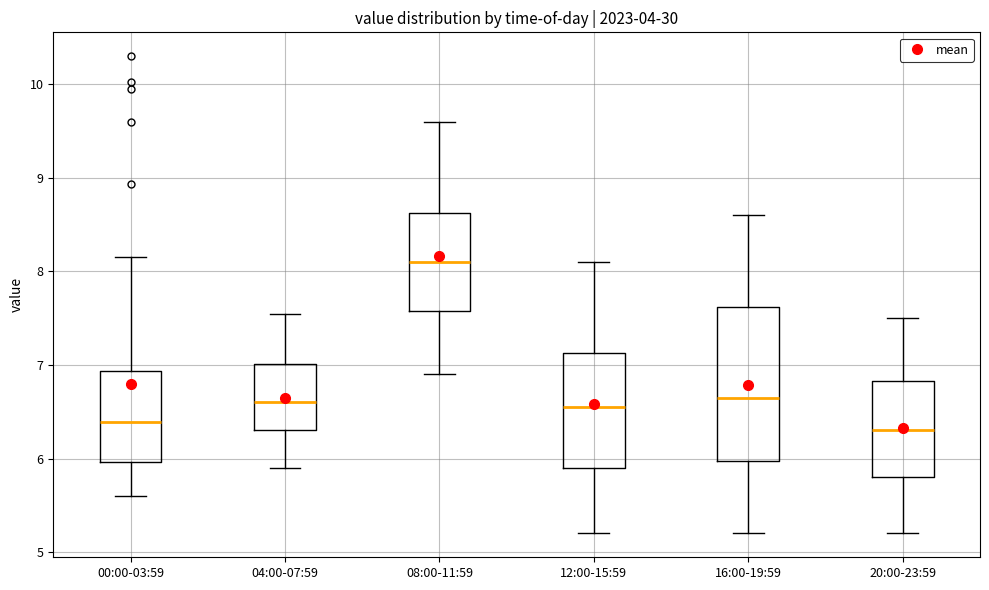

Reading left to right, transcribe this box plot: for each box, give where its median line is, the range the box spans, and where its two whiskers end, as read against the y-axis. The values are not printed on the chart, so give them approximately, as read against the axis.

00:00-03:59: median 6.4, box 6.0 to 6.9, whiskers 5.6 to 8.2
04:00-07:59: median 6.6, box 6.3 to 7.0, whiskers 5.9 to 7.6
08:00-11:59: median 8.1, box 7.6 to 8.6, whiskers 6.9 to 9.6
12:00-15:59: median 6.6, box 5.9 to 7.1, whiskers 5.2 to 8.1
16:00-19:59: median 6.7, box 6.0 to 7.6, whiskers 5.2 to 8.6
20:00-23:59: median 6.3, box 5.8 to 6.8, whiskers 5.2 to 7.5